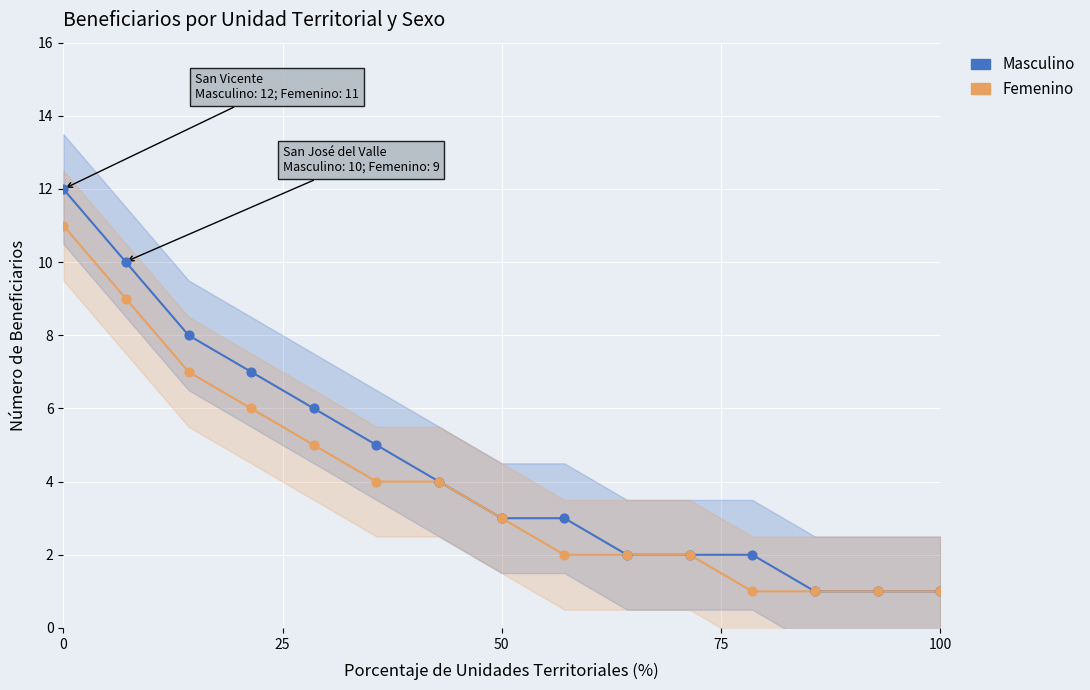

Which series has the largest Y range (max minus min)?

Masculino